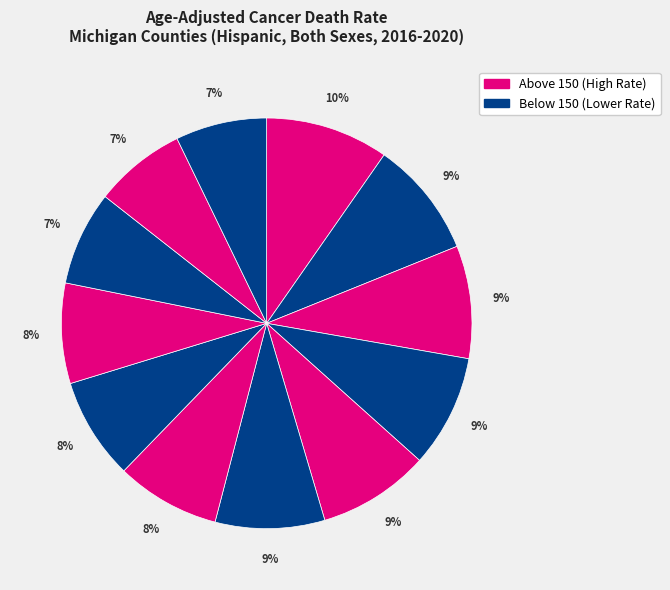

How many slices are in this pie chart?

12